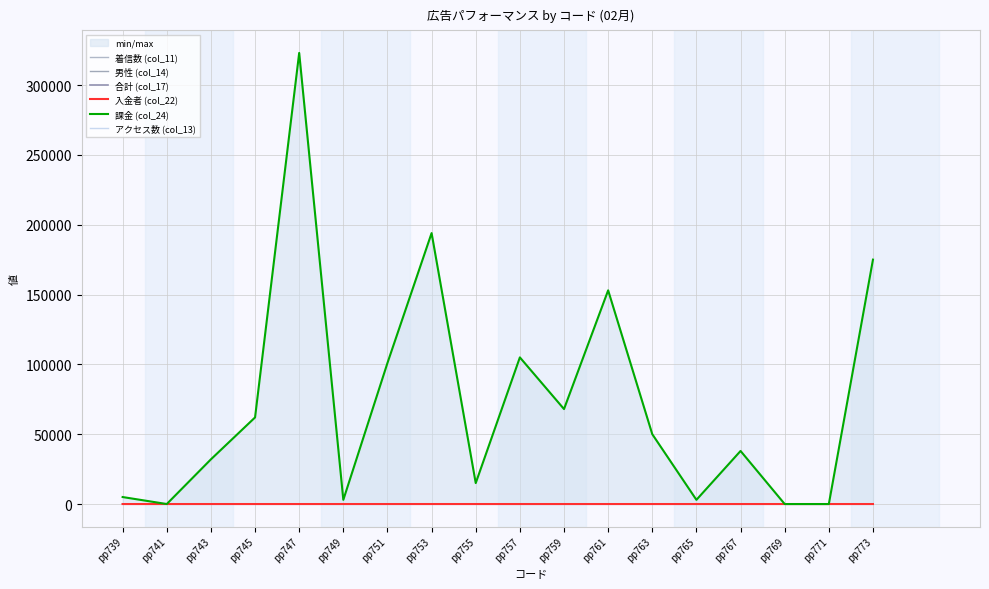

Which series has the largest range (max minus min)?

課金 (col_24)